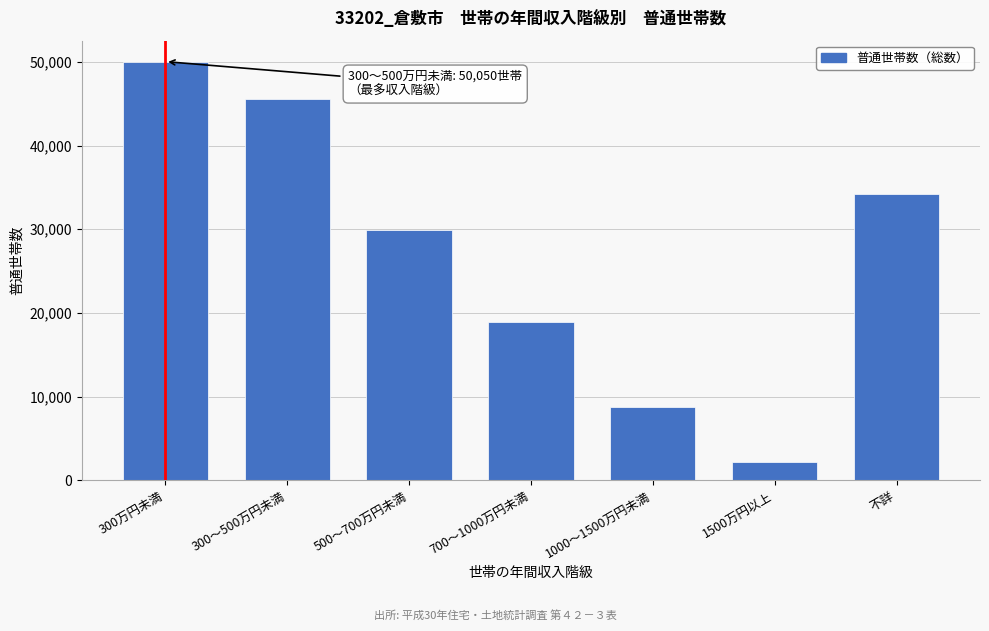

Reading right to left, what are all the values shown in this chart?

不詳=34240	1500万円以上=2200	1000～1500万円未満=8810	700～1000万円未満=18970	500～700万円未満=29930	300～500万円未満=45590	300万円未満=50050